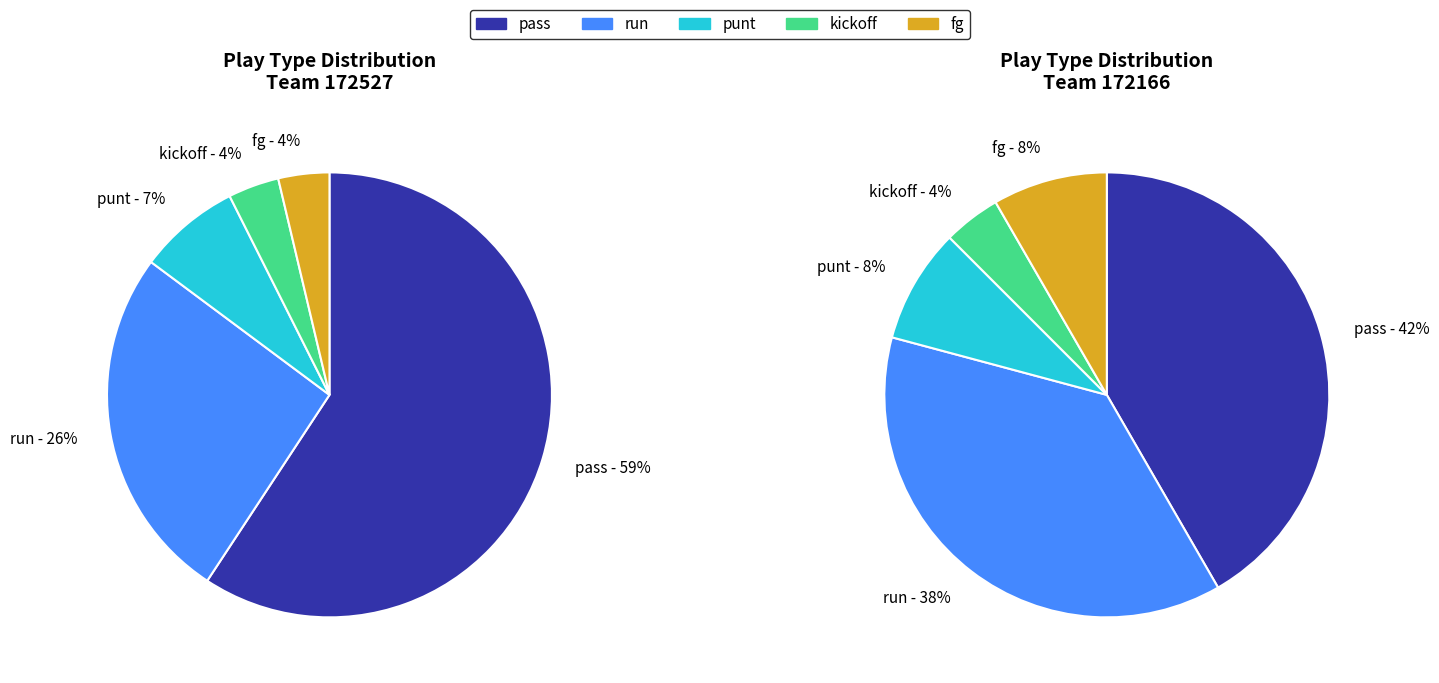

How many slices are in this pie chart?

5